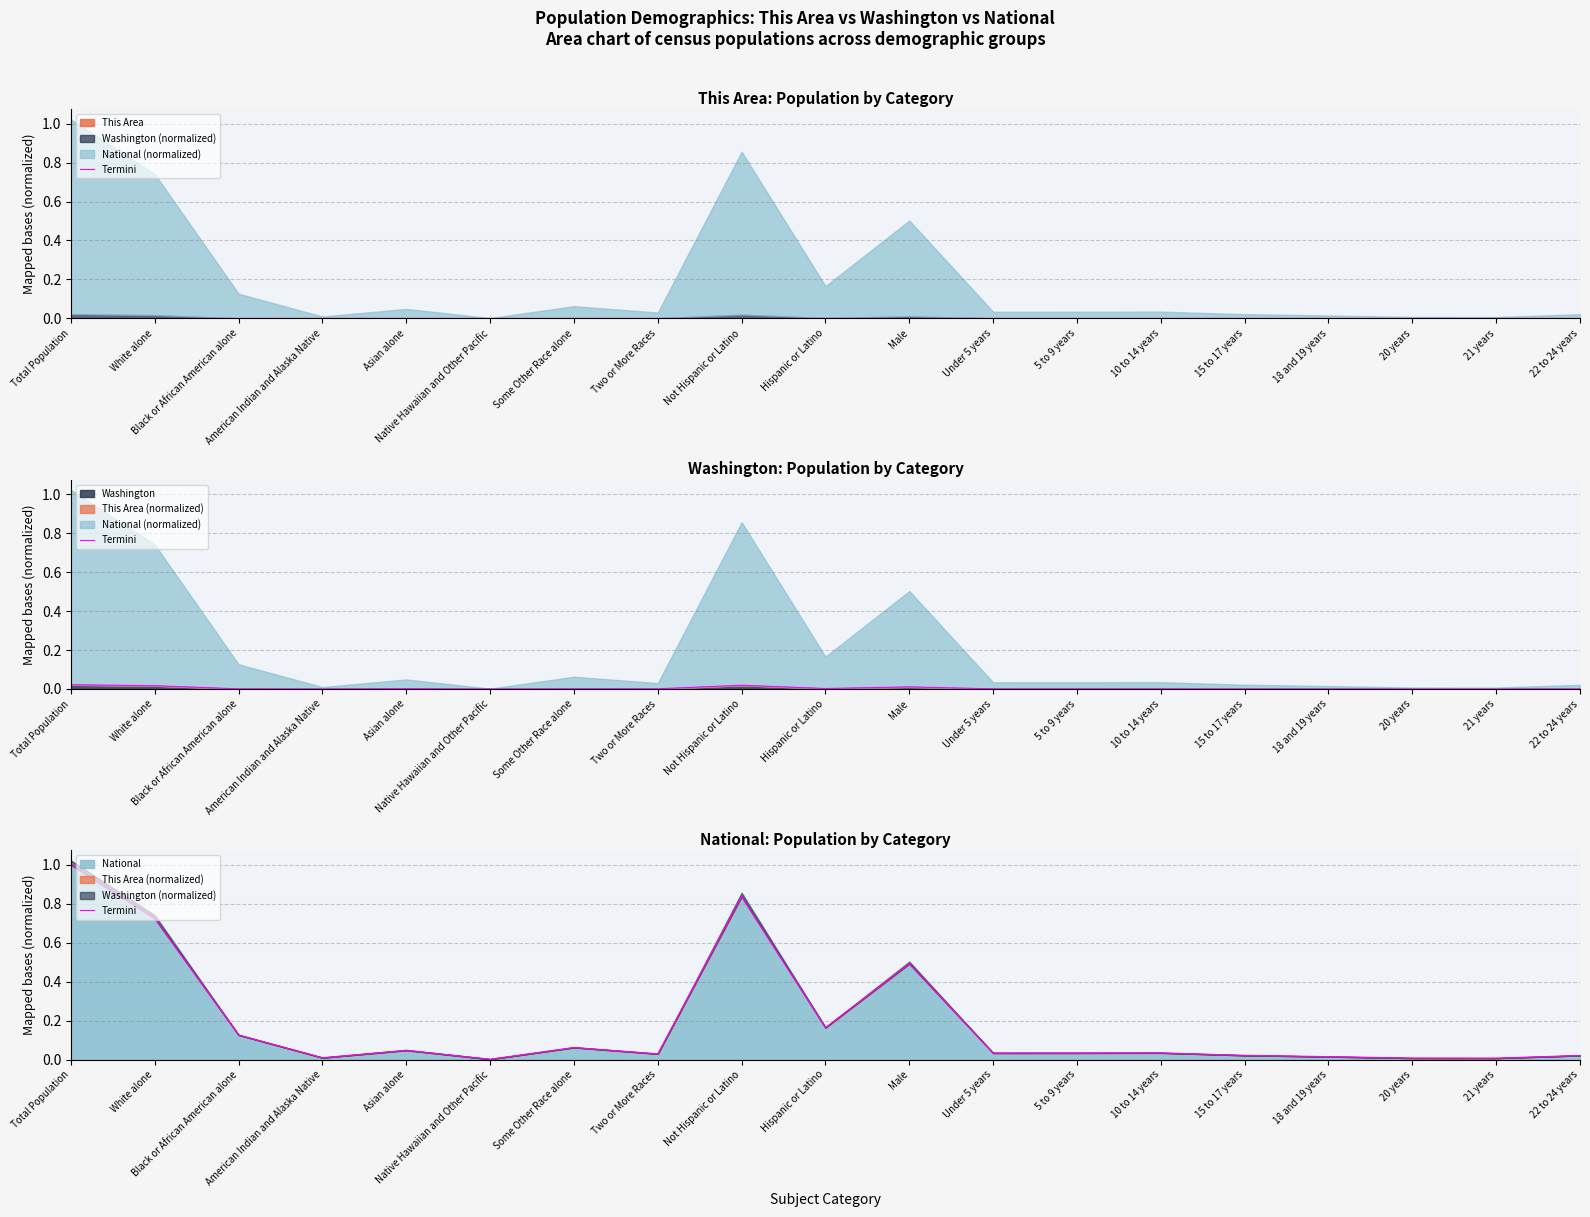

How many points are higher than both their immediate neighbors (excluding endpoints)?

5